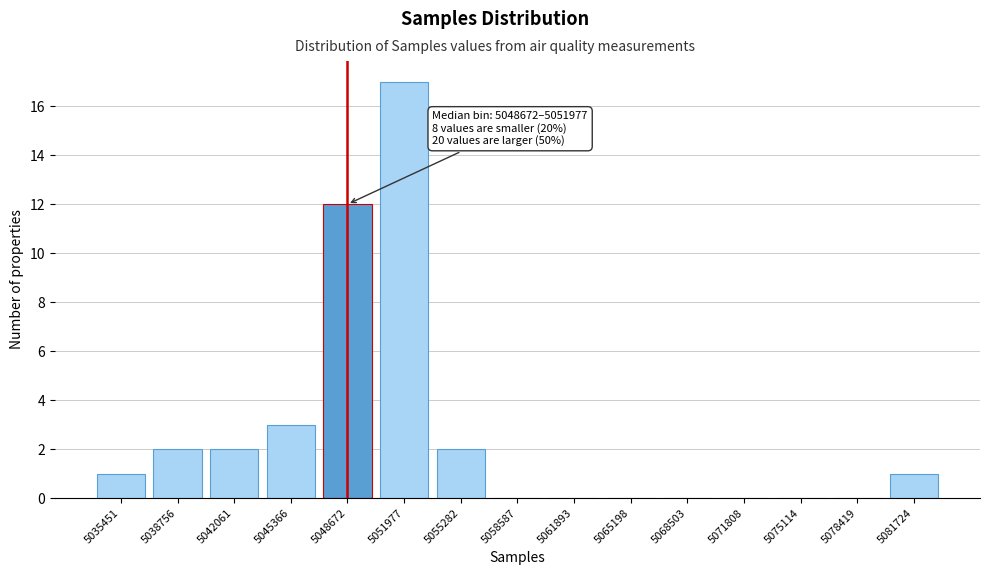

Reading left to right, what are all the values shown in this chart?

5035451=1	5038756=2	5042061=2	5045366=3	5048672=12	5051977=17	5055282=2	5058587=0	5061893=0	5065198=0	5068503=0	5071808=0	5075114=0	5078419=0	5081724=1